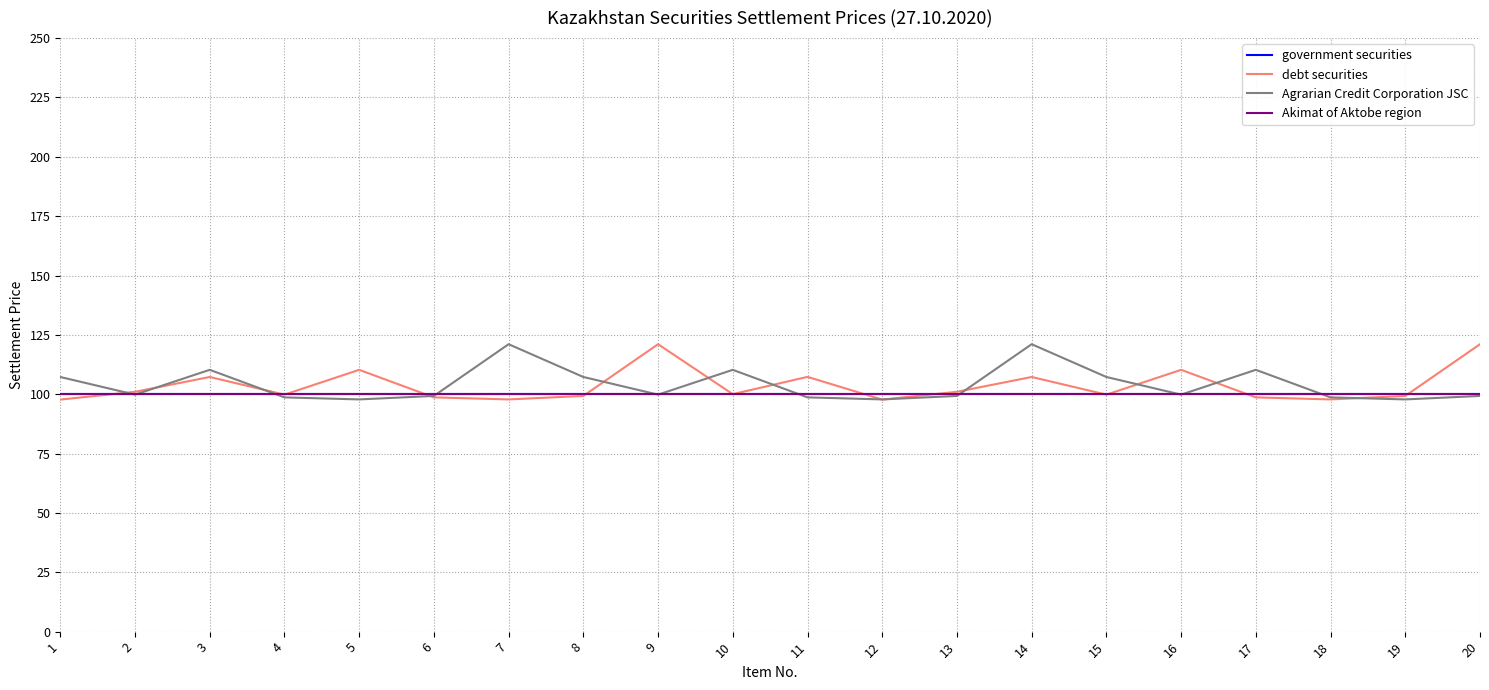

Reading right to left, list all the values displayed in this chart.

government securities: 20=100.0	19=100.0	18=100.0	17=100.0	16=100.0	15=100.0	14=100.0	13=100.0	12=100.0	11=100.0	10=100.0	9=100.0	8=100.0	7=100.0	6=100.0	5=100.0	4=100.0	3=100.0	2=100.0	1=100.0
debt securities: 20=121.1	19=99.3	18=97.8	17=98.7	16=110.3	15=99.8	14=107.3	13=101.0	12=97.7	11=107.3	10=100.0	9=121.1	8=99.3	7=97.8	6=98.7	5=110.3	4=99.8	3=107.3	2=101.0	1=97.7
Agrarian Credit Corporation JSC: 20=99.3	19=97.8	18=98.7	17=110.3	16=99.8	15=107.3	14=121.1	13=99.3	12=97.8	11=98.7	10=110.3	9=99.8	8=107.3	7=121.1	6=99.3	5=97.8	4=98.7	3=110.3	2=99.8	1=107.3
Akimat of Aktobe region: 20=100.0	19=100.0	18=100.0	17=100.0	16=100.0	15=100.0	14=100.0	13=100.0	12=100.0	11=100.0	10=100.0	9=100.0	8=100.0	7=100.0	6=100.0	5=100.0	4=100.0	3=100.0	2=100.0	1=100.0